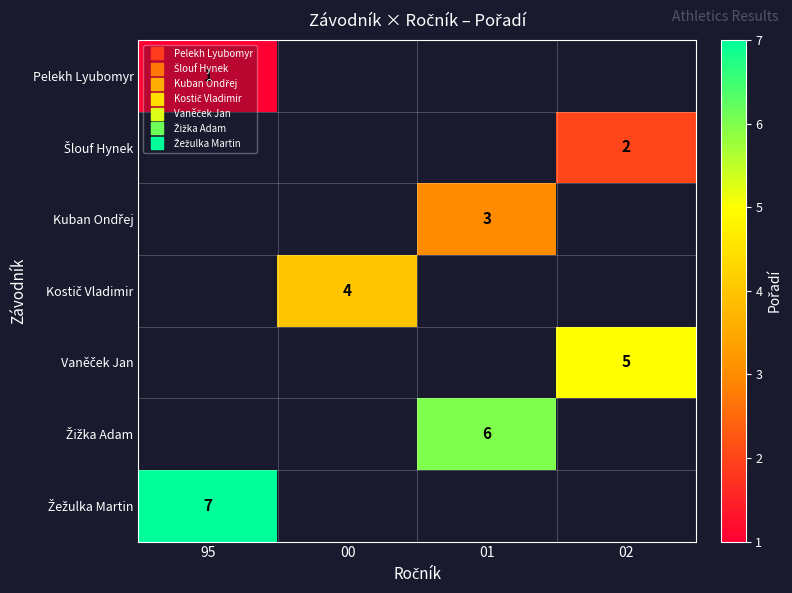

Which has a higher value, 01 or 95?

95